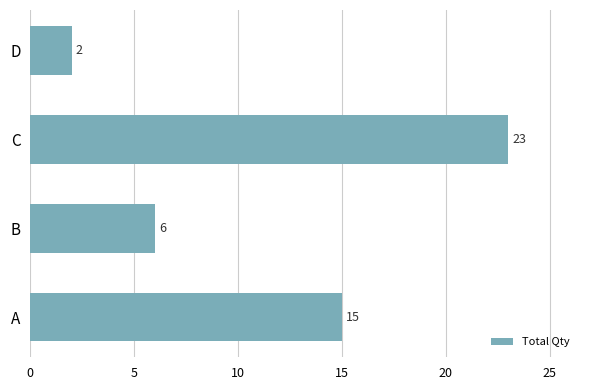

What is the minimum value shown in the chart?

2